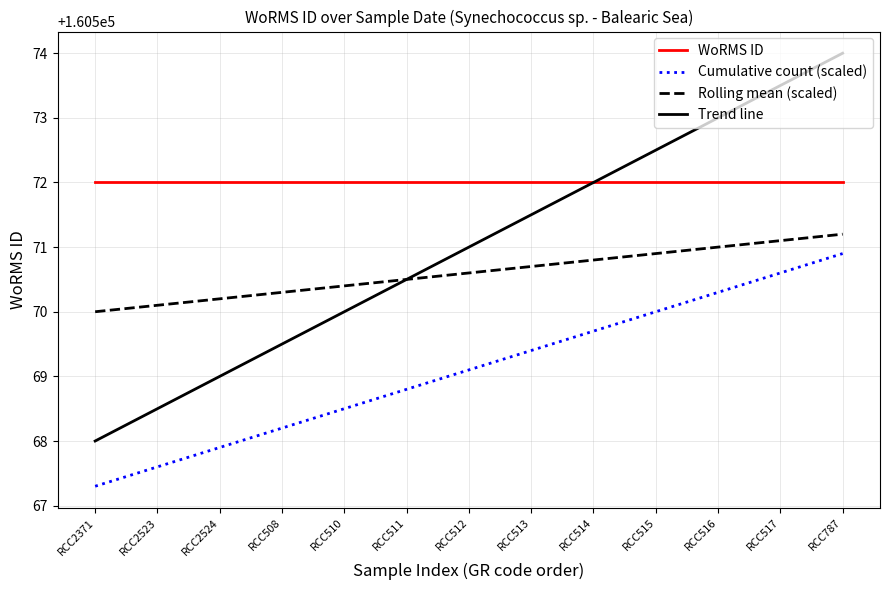

What is the total value across all series at RCC787?

642288.1